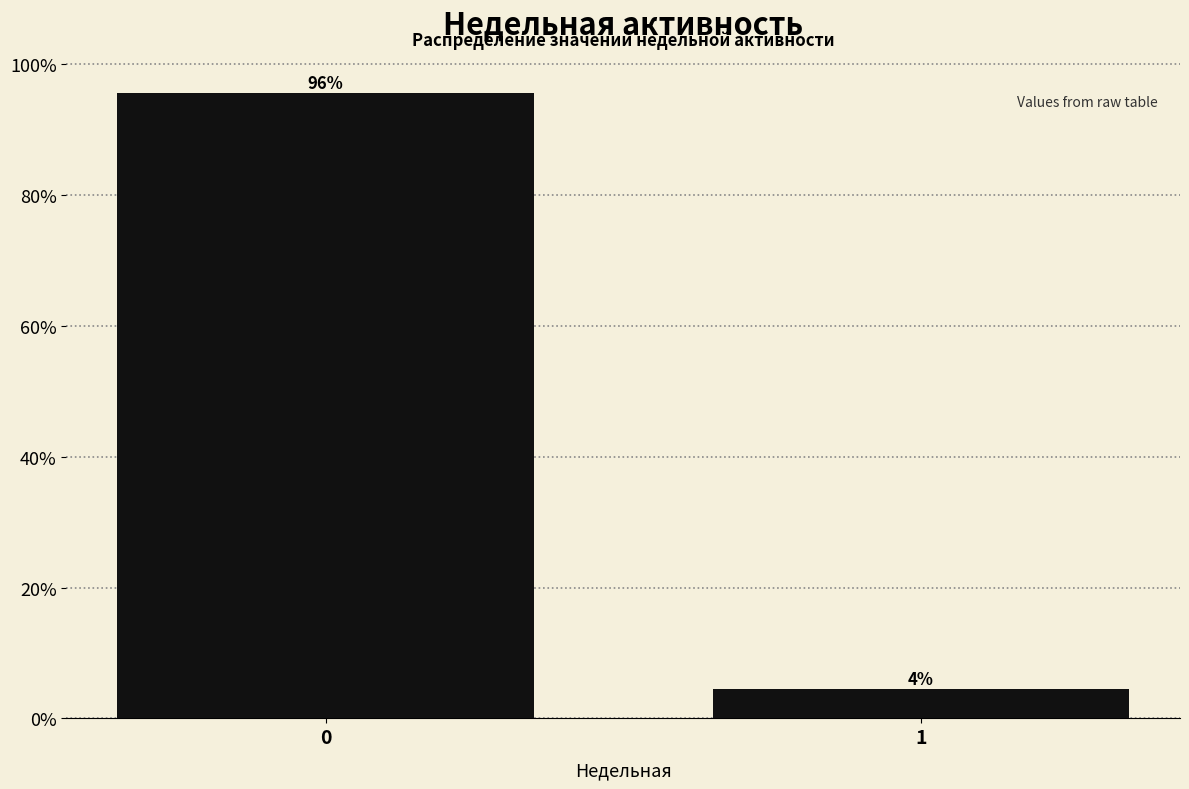

Are the bars horizontal?

No